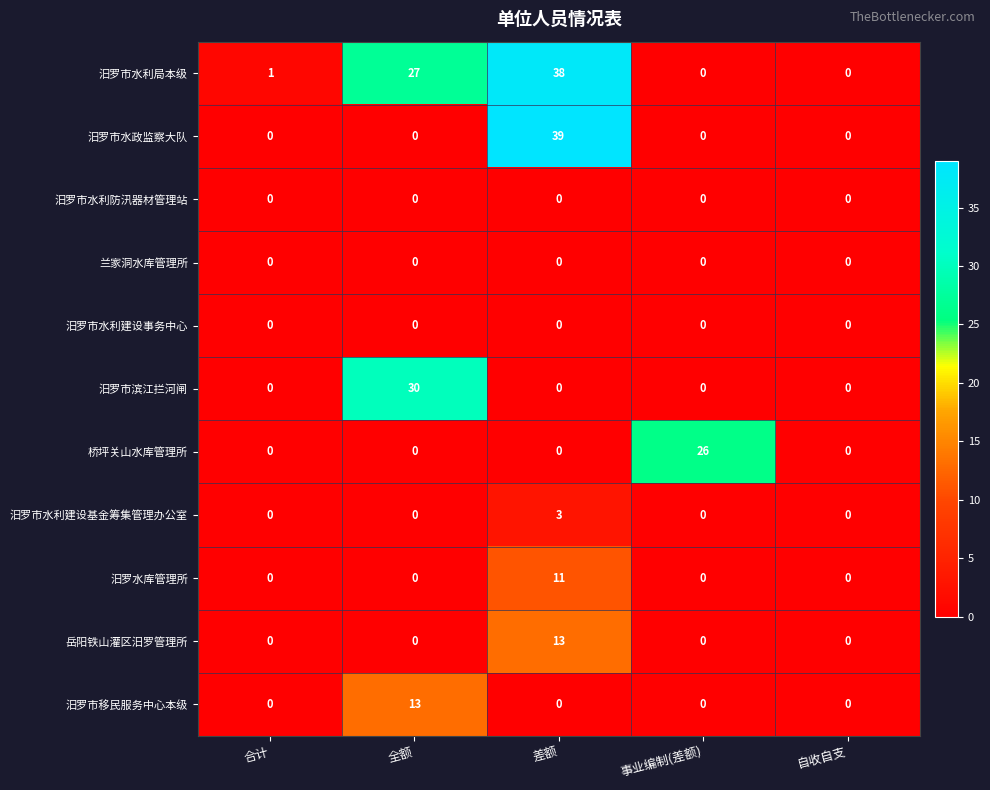

What is the difference between the highest and lowest values at 全额?

30